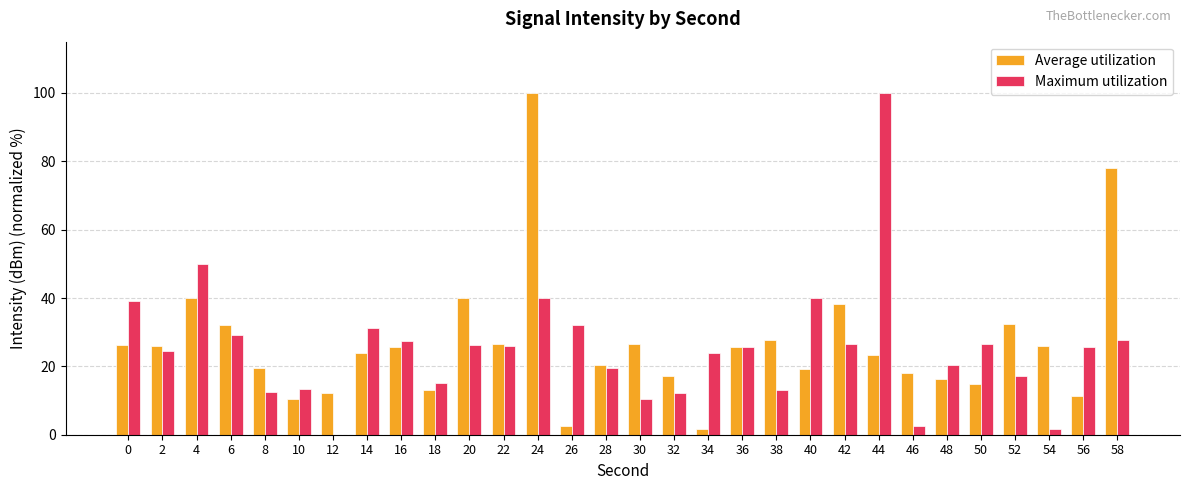

What is the maximum value for Average utilization?

100.0